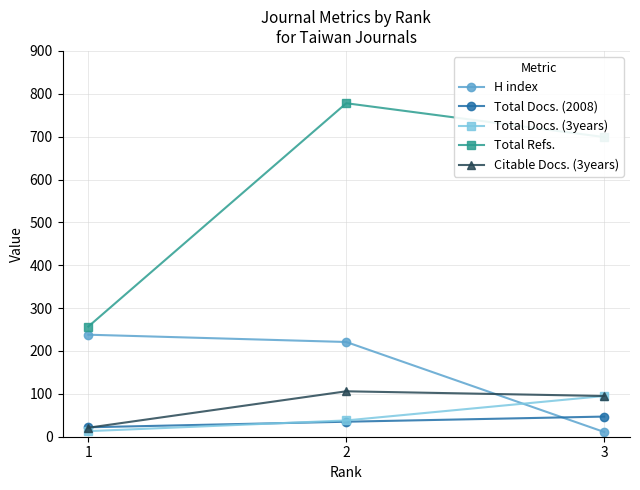

Read the Total Docs. (3years) value at 3.

95